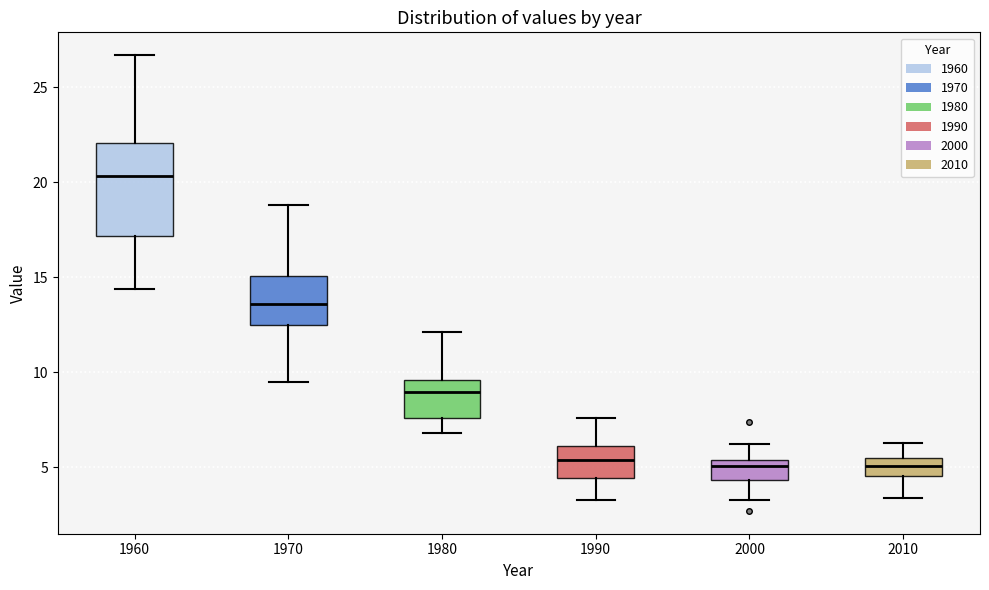

Which box is the tallest, from its lower edge to its upper edge?

1960